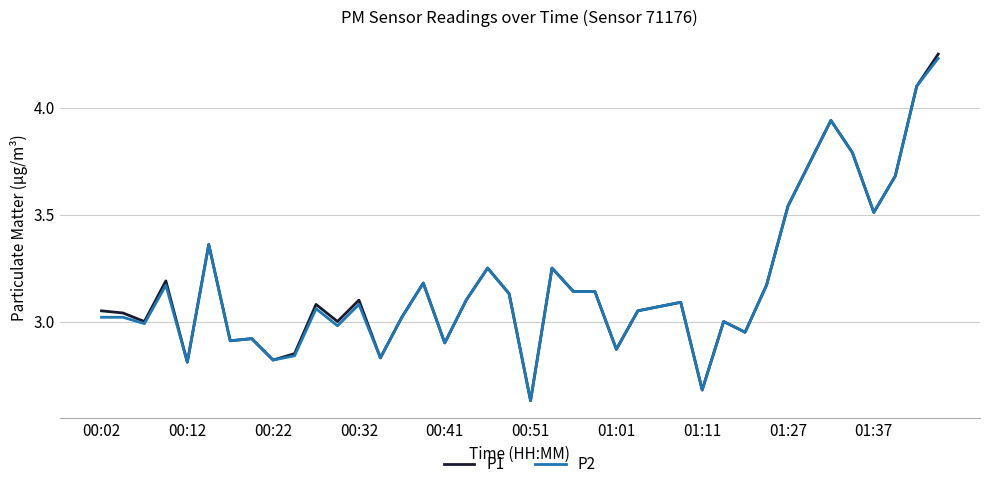

Which label corresponds to the smallest value in the chart?

00:51